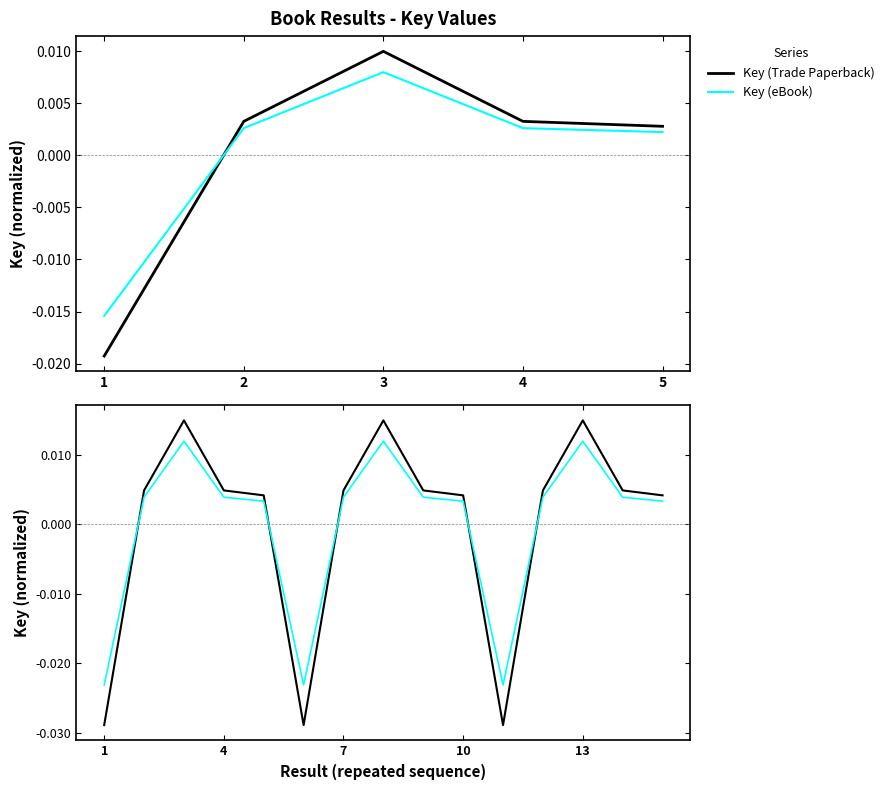

Count the number of categories in the chart.

15